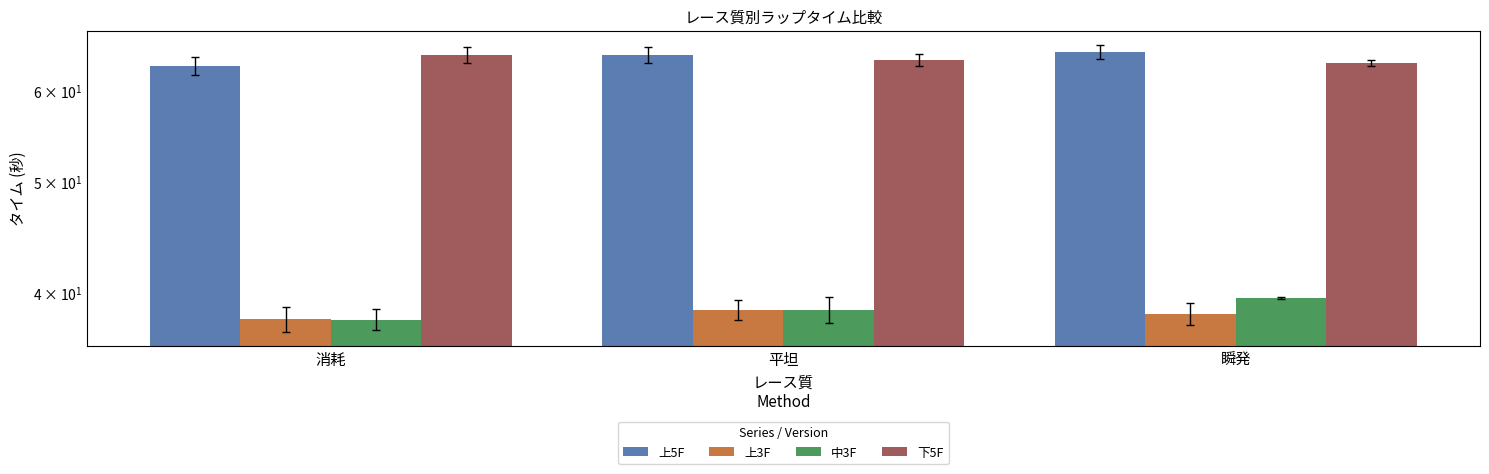

Count the 下5F values in the range 63 to 64.

2